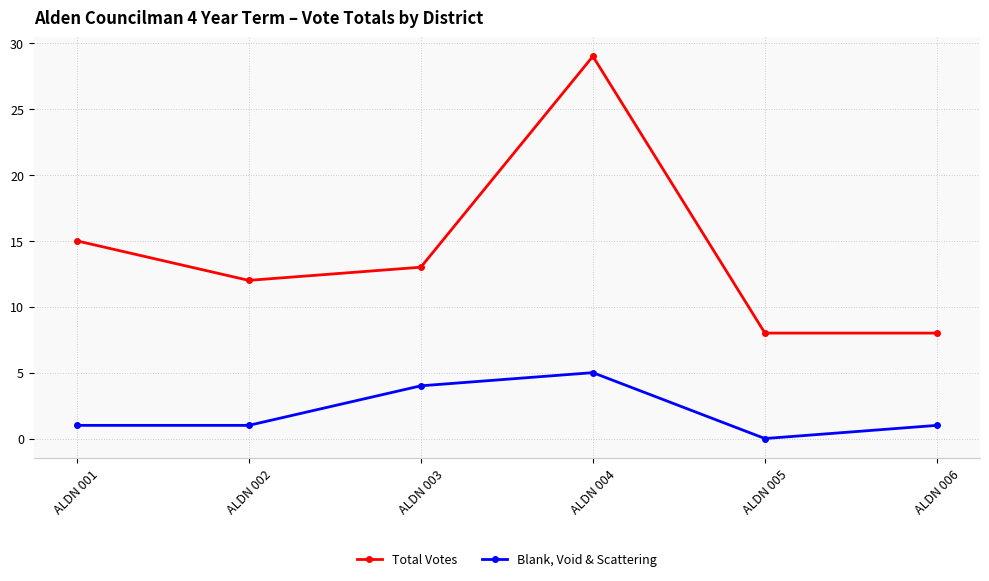

What is the spread (max minus min) of values at ALDN 006?

7